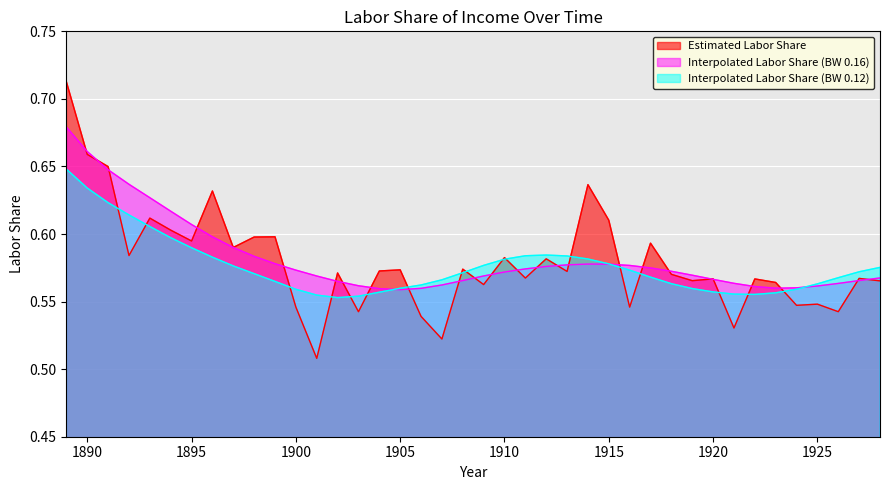

At which category does Interpolated Labor Share (BW 0.12) reach its first local peak?

1912